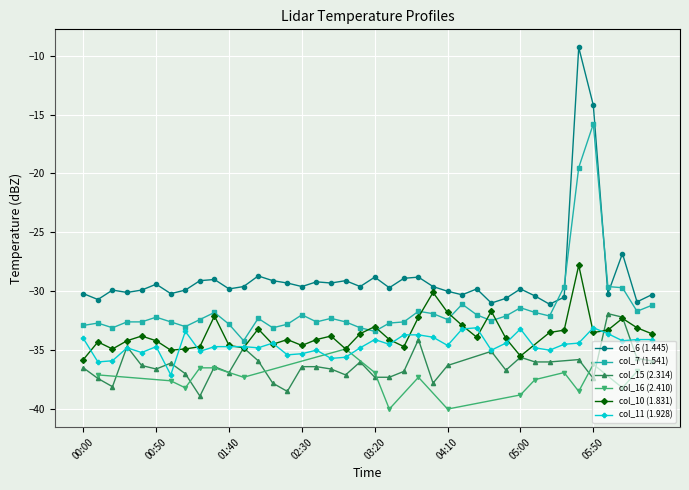

What is the sum of all col_11 (1.928) values?

-1382.5